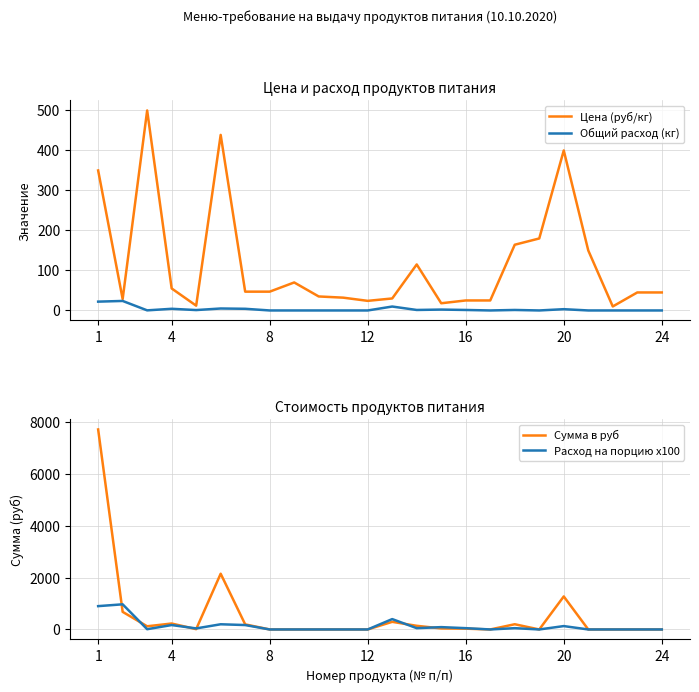

How many categories are shown in the chart?

24